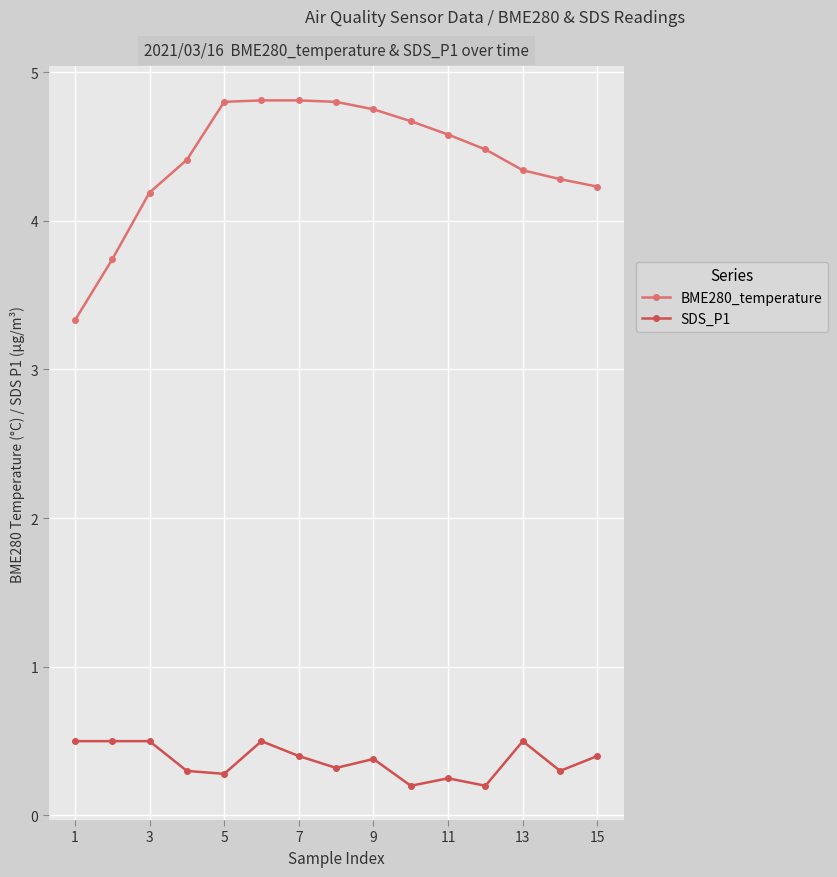

What is the sum of all BME280_temperature values?

66.2